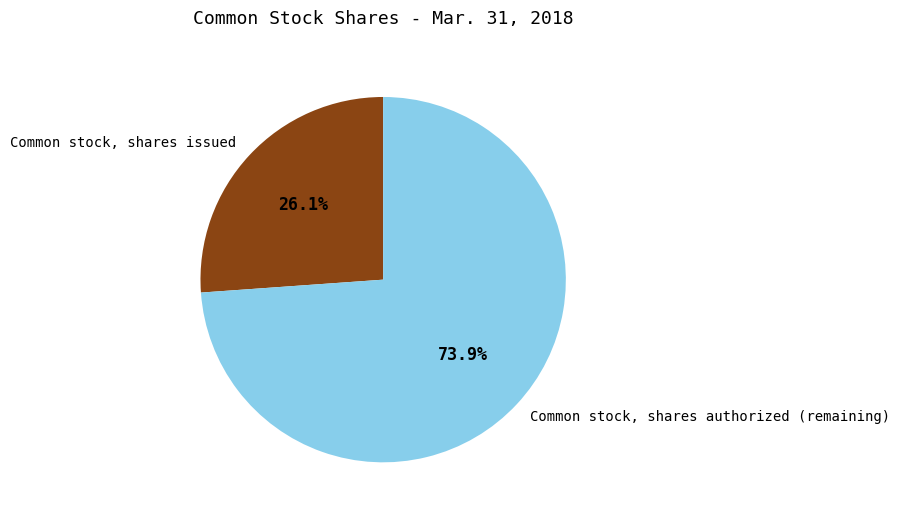

True or false: Common stock, shares issued accounts for 13% of the total.

False